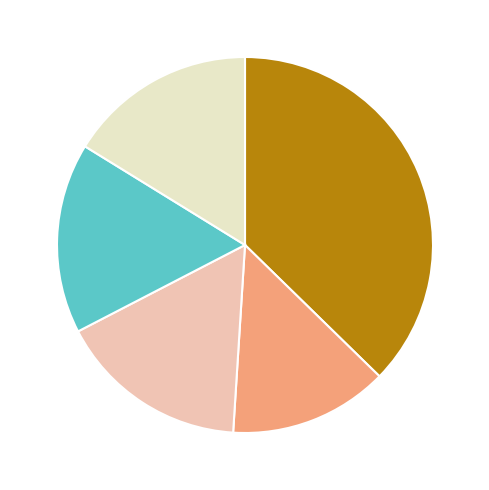

Does any single category account for the majority?

No